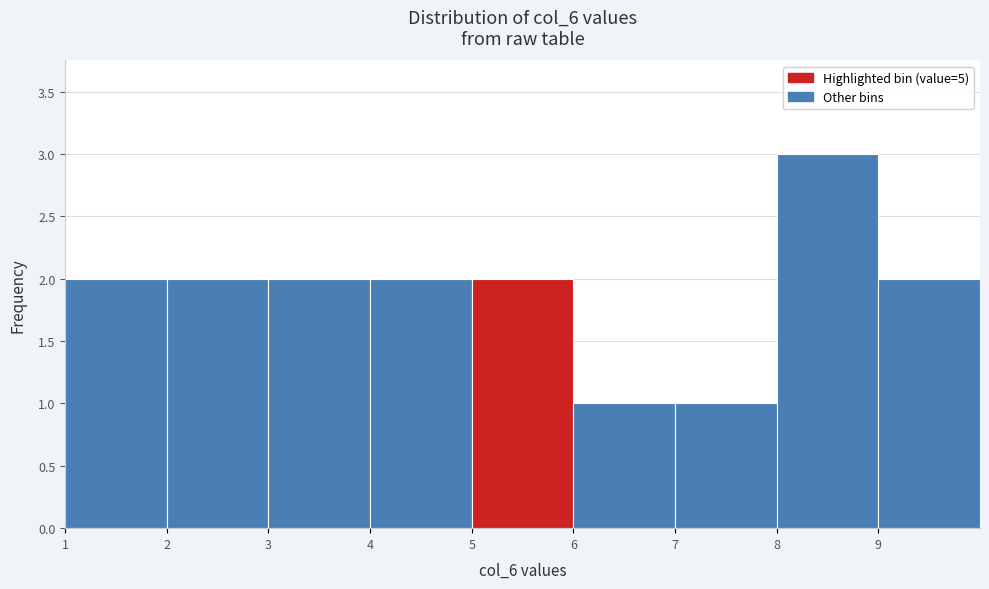

How tall is the bar that spans 2 to 3 on the x-axis? The values are not printed on the chart, so give them approximately, as read against the axis.

2